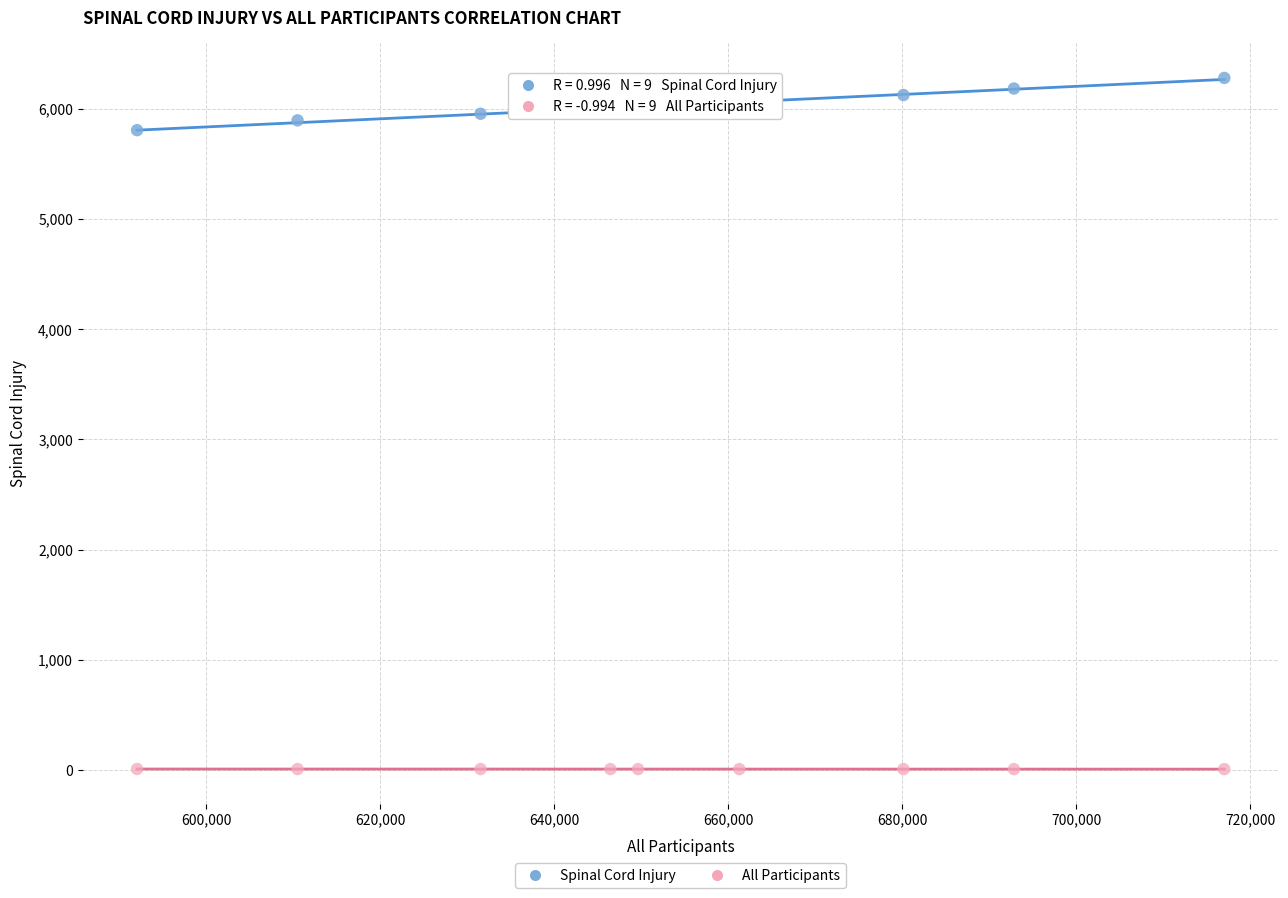

Across all data points, what is the range of X values (max minus min)?

124942.0